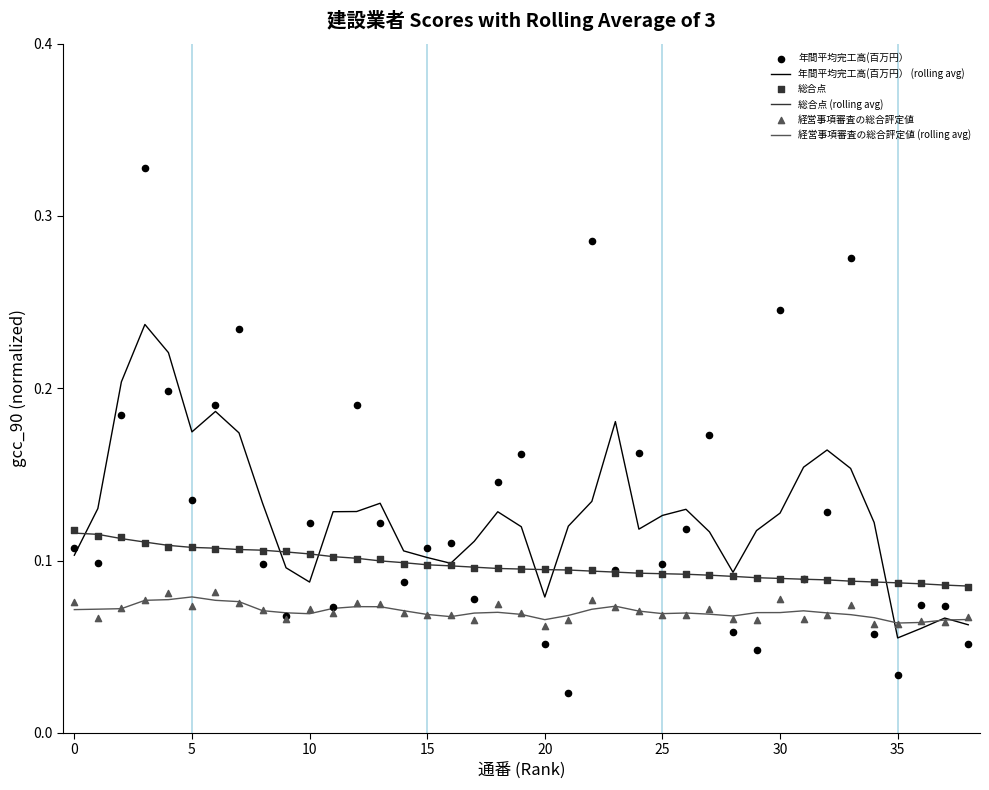

What is the total value across all series at 19?

0.6